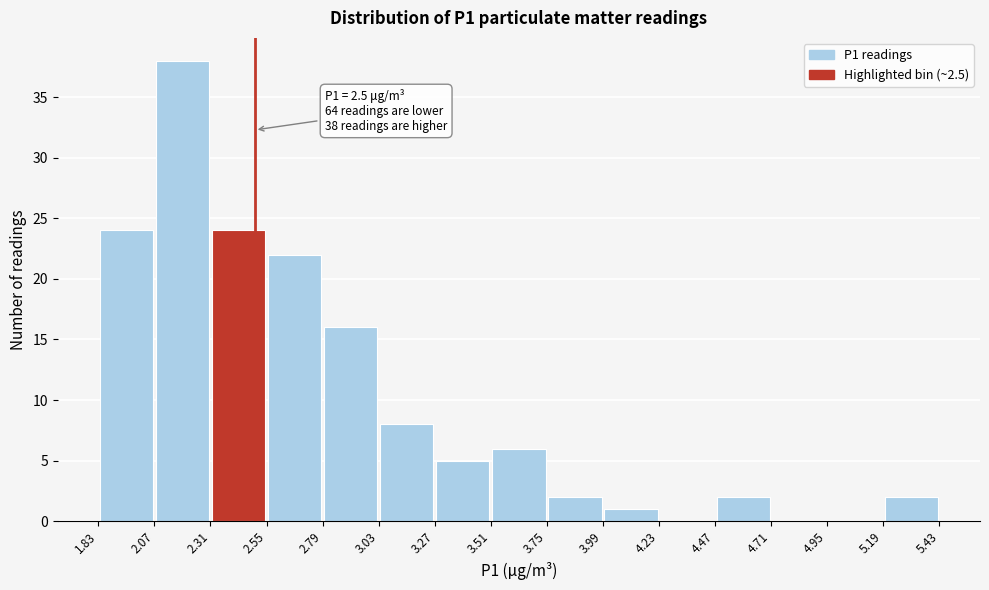

Over which range of the x-axis is the bar tallest?

2.07 to 2.31